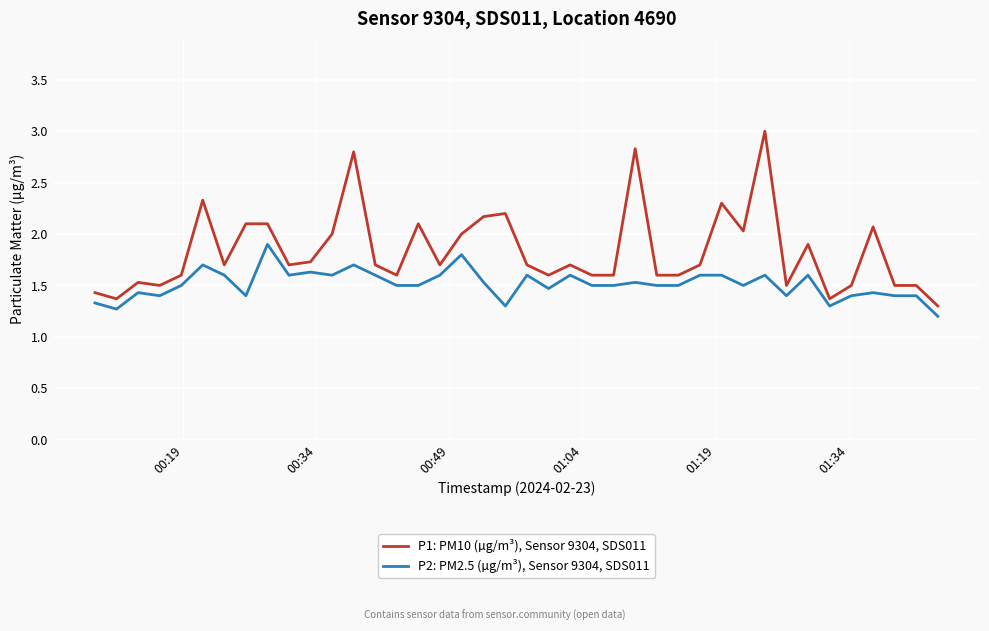

What is the maximum value shown in the chart?

3.0